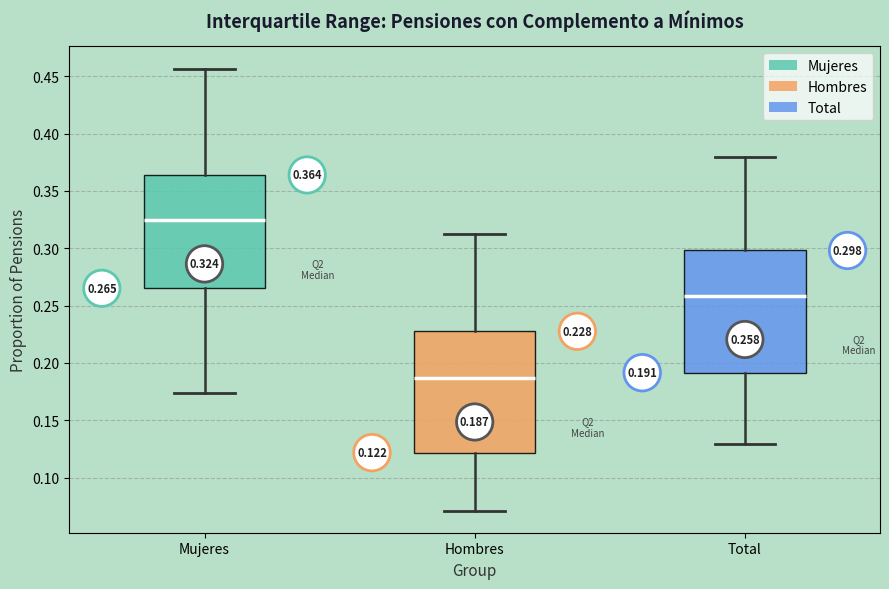

Which box's median line is the highest?

Mujeres